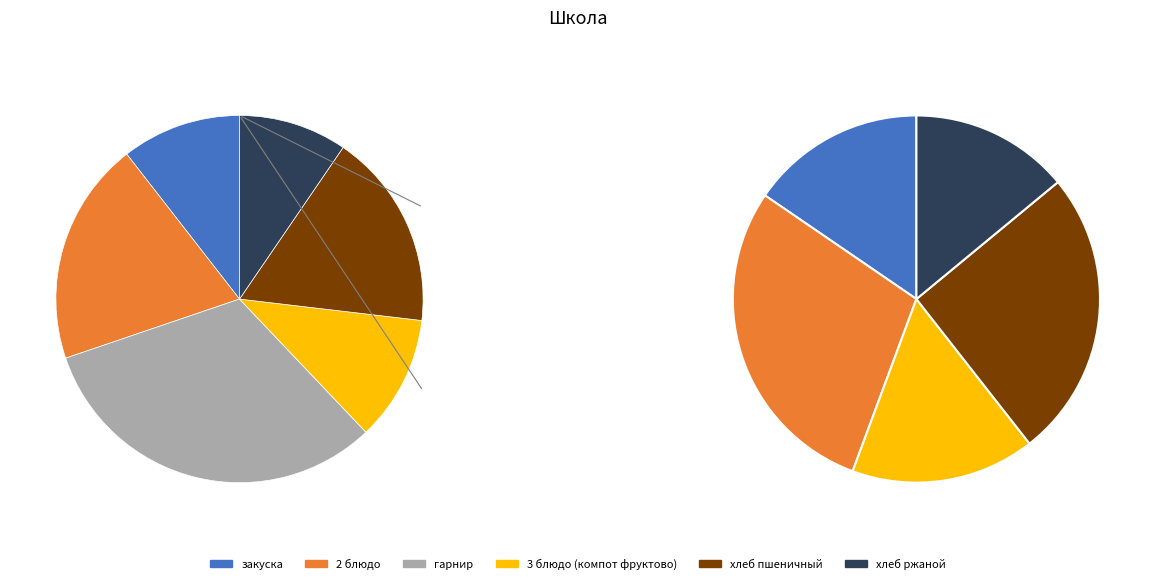

To the nearest percent, what is the difference between the хлеб пшеничный and 3 блюдо (компот фруктово) slice percentages?

6%